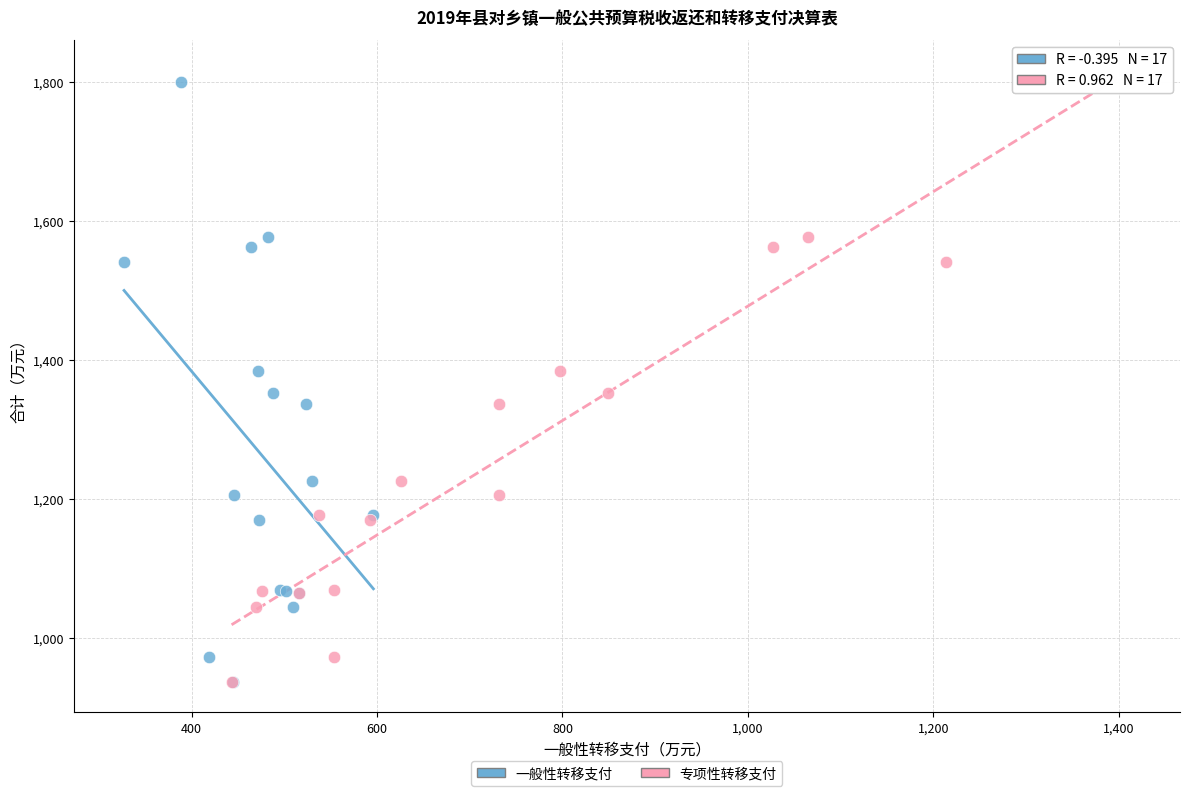

What are all the series names shown in the legend?

一般性转移支付, 专项性转移支付